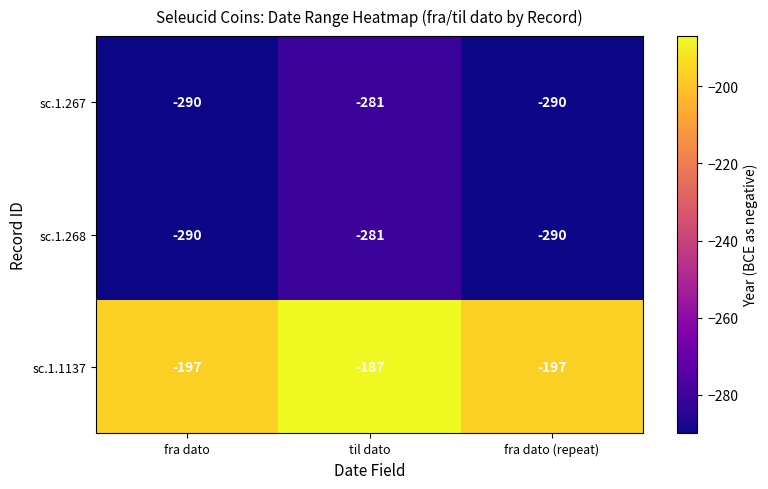

What is the average value of the sc.1.267 series?

-287